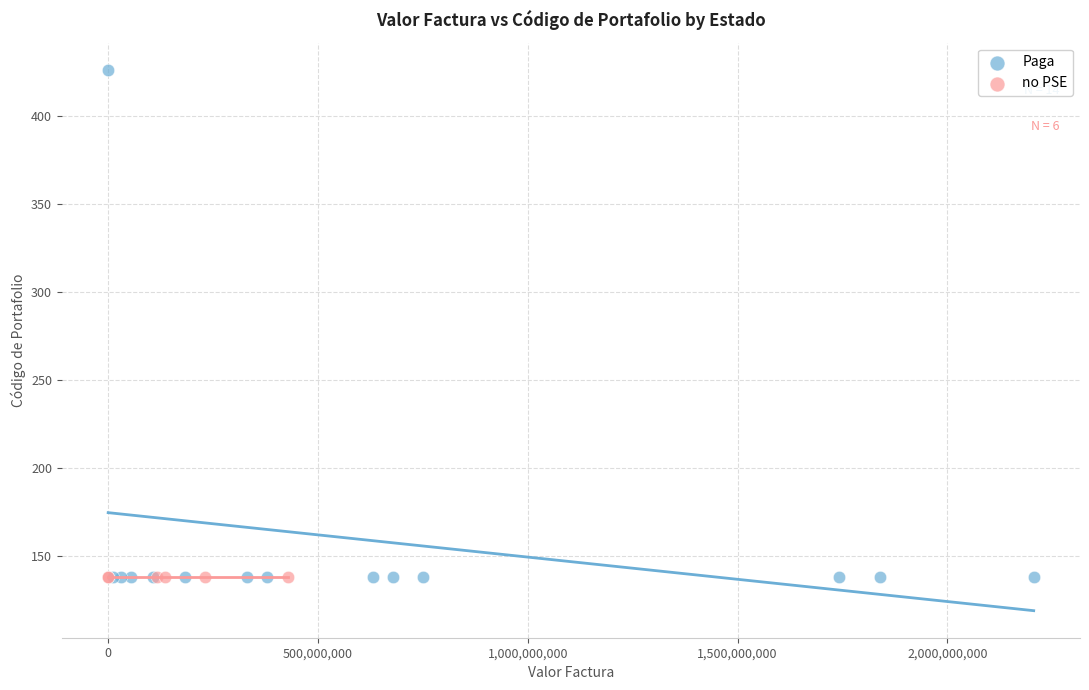

Which series contains the highest Y value?

Paga